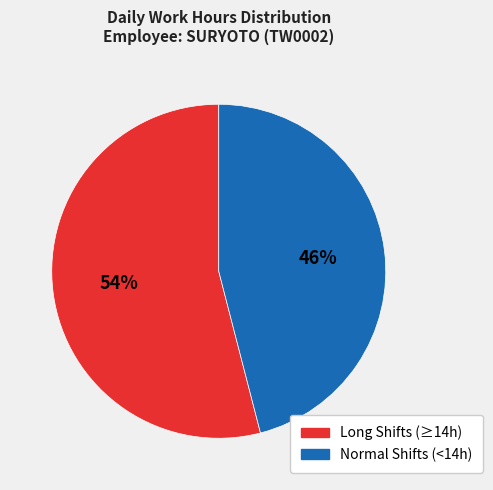

To the nearest percent, what is the average slice percentage?

50%